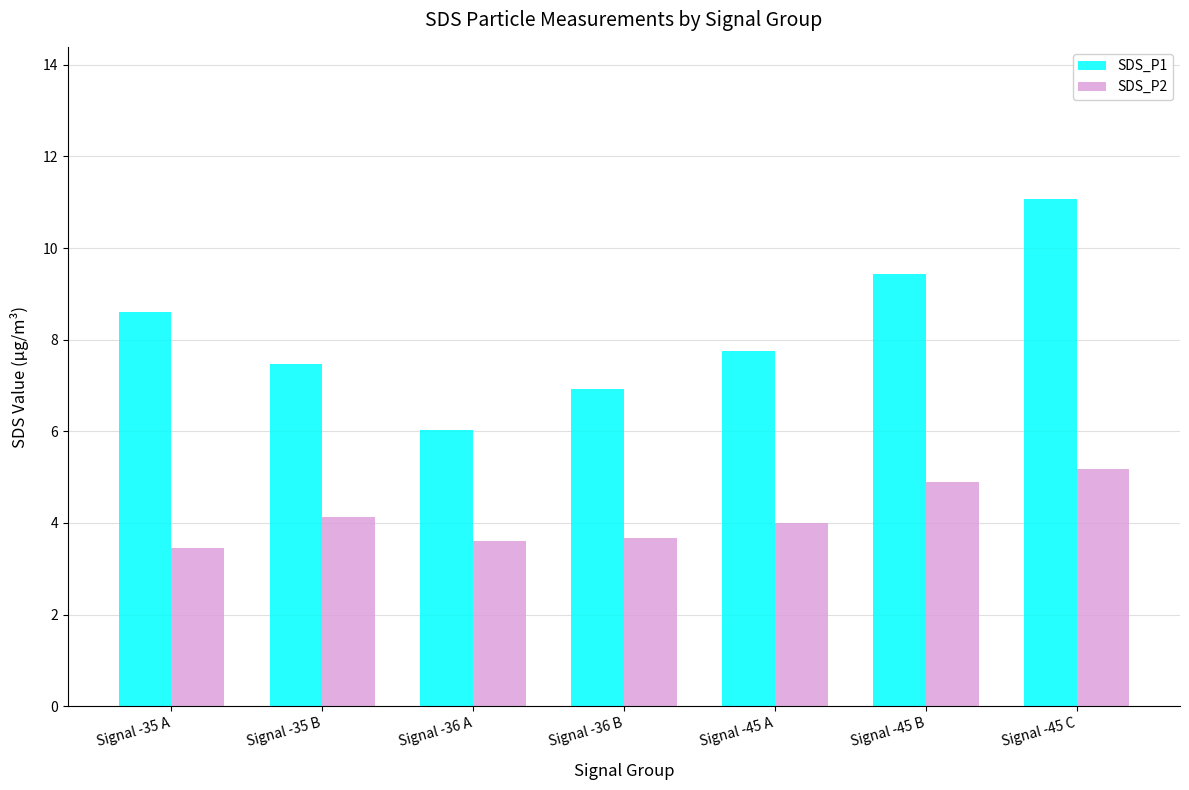

Is the value of SDS_P2 at Signal -35 A greater than the value of SDS_P1 at Signal -35 B?

No